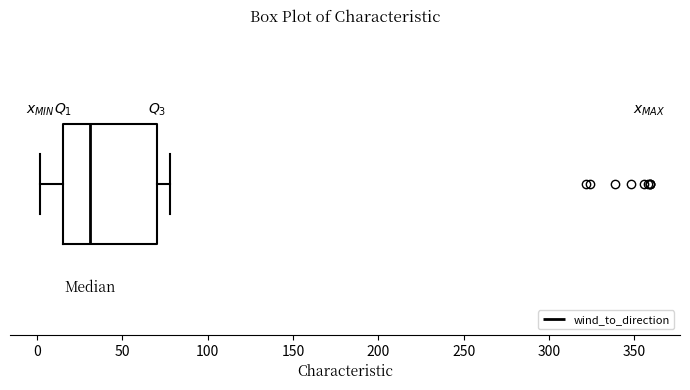

Where does the left whisker of the box end on the x-axis? The values are not printed on the chart, so give them approximately, as read against the axis.

0